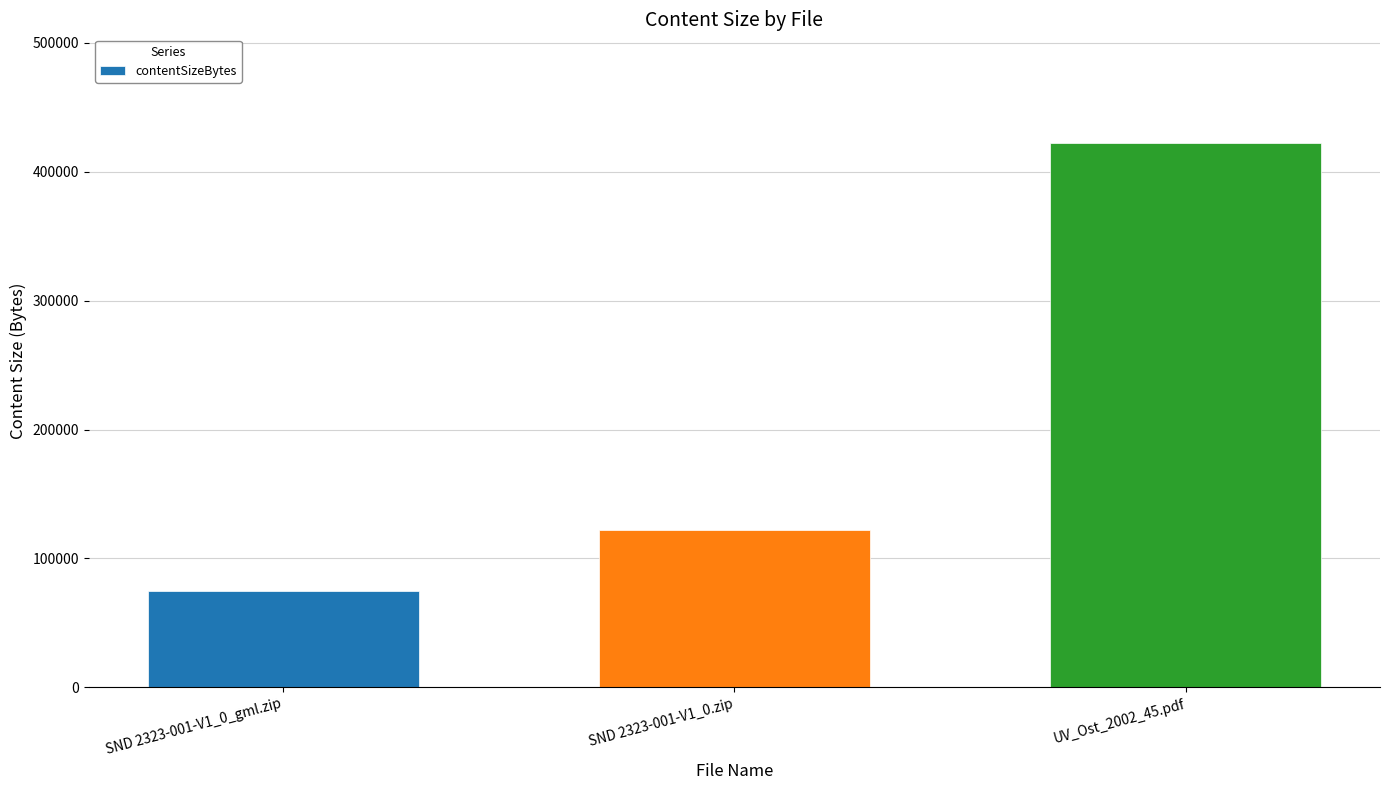

Where is the data nearest to the value 248474?

SND 2323-001-V1_0.zip